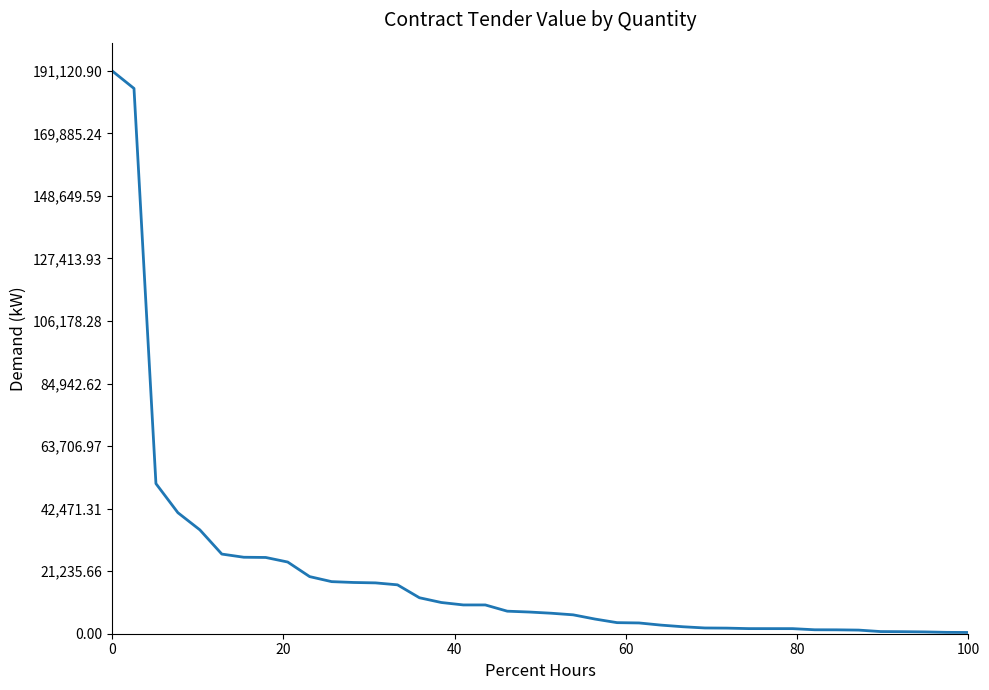

Does the chart have visible grid lines?

No